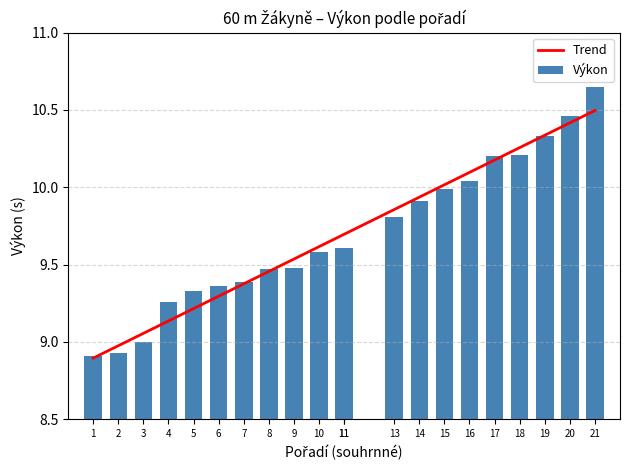

What is the greatest value displayed?

10.7